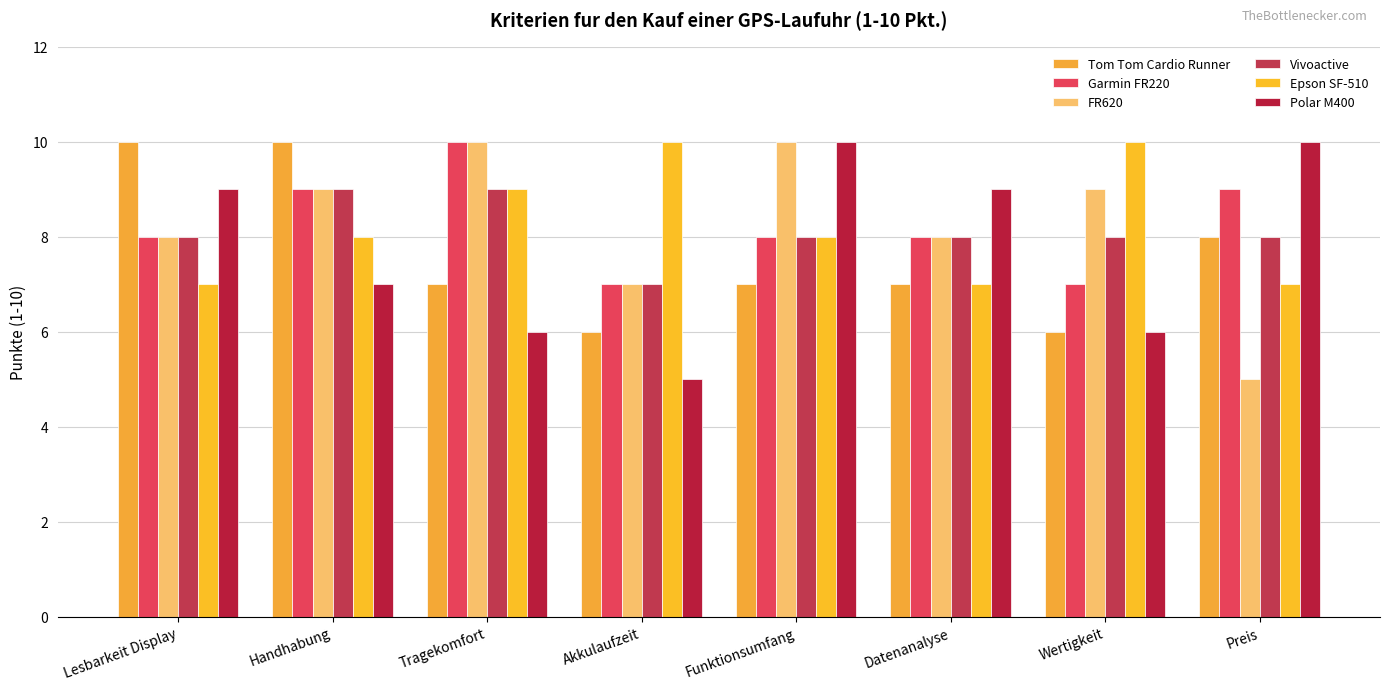

What is the label of the 3rd bar from the right?

Datenanalyse